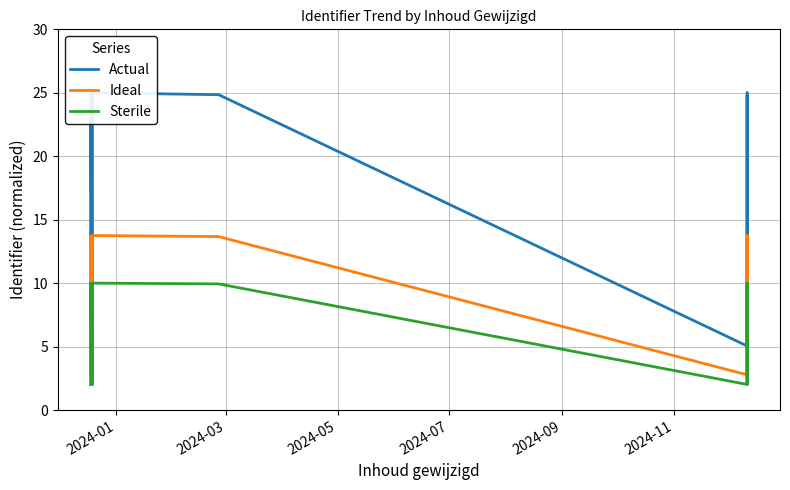

What is the sum of all Sterile values?

109.7